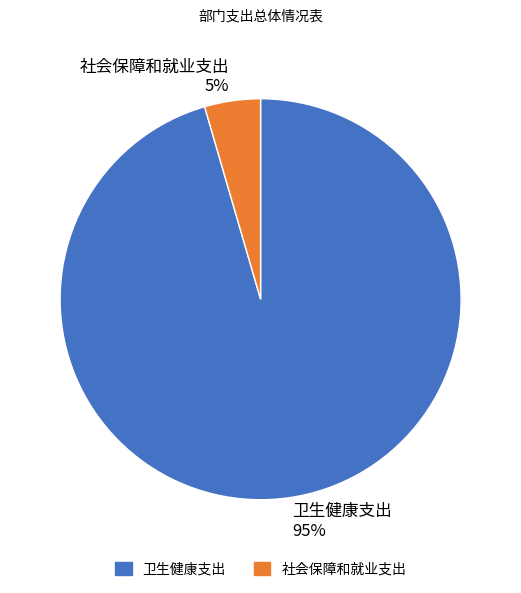

Is 社会保障和就业支出 the majority of the pie?

No